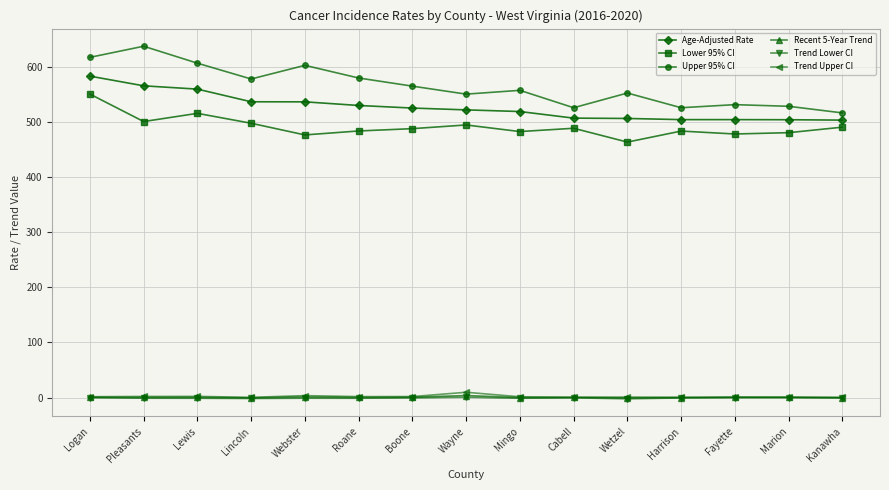

Which series has the largest range (max minus min)?

Upper 95% CI